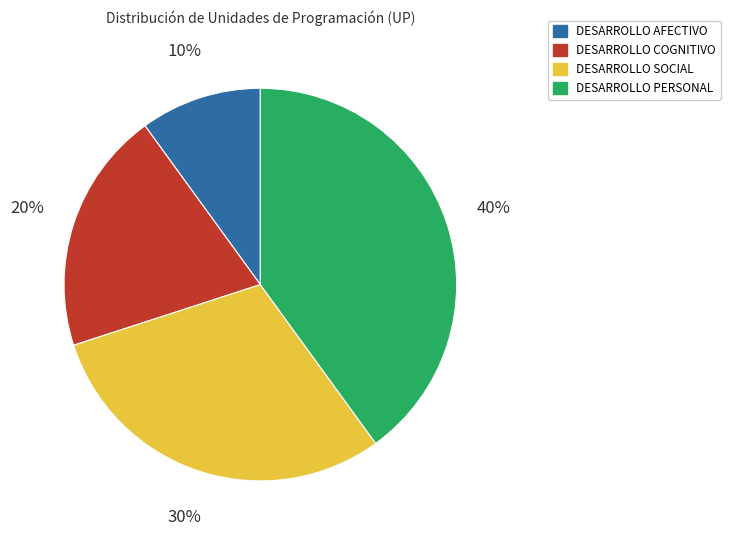

What percentage is the DESARROLLO SOCIAL slice, to the nearest percent?

30%